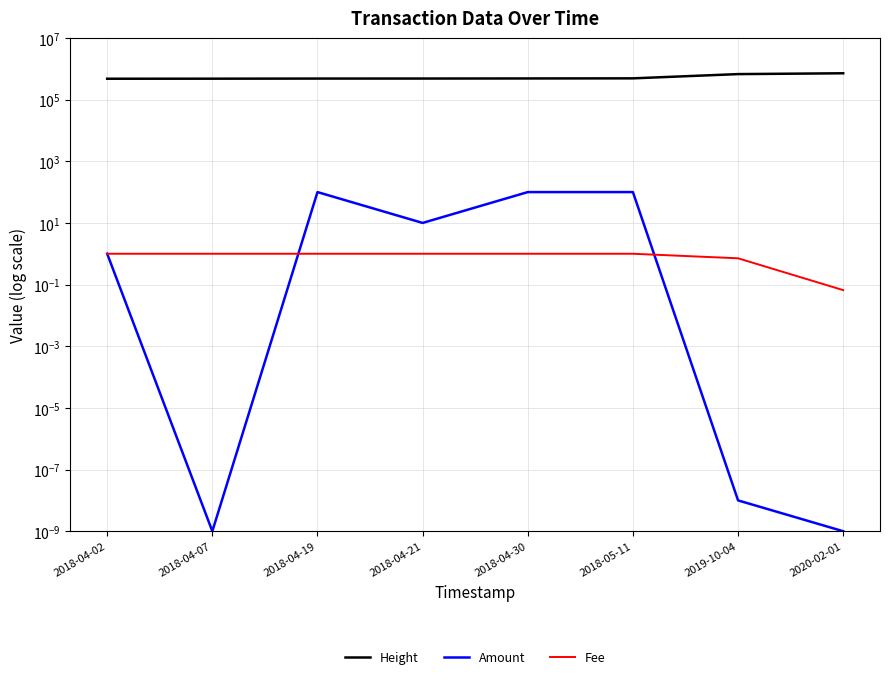

How many values in the Height series exceed 485310?

3